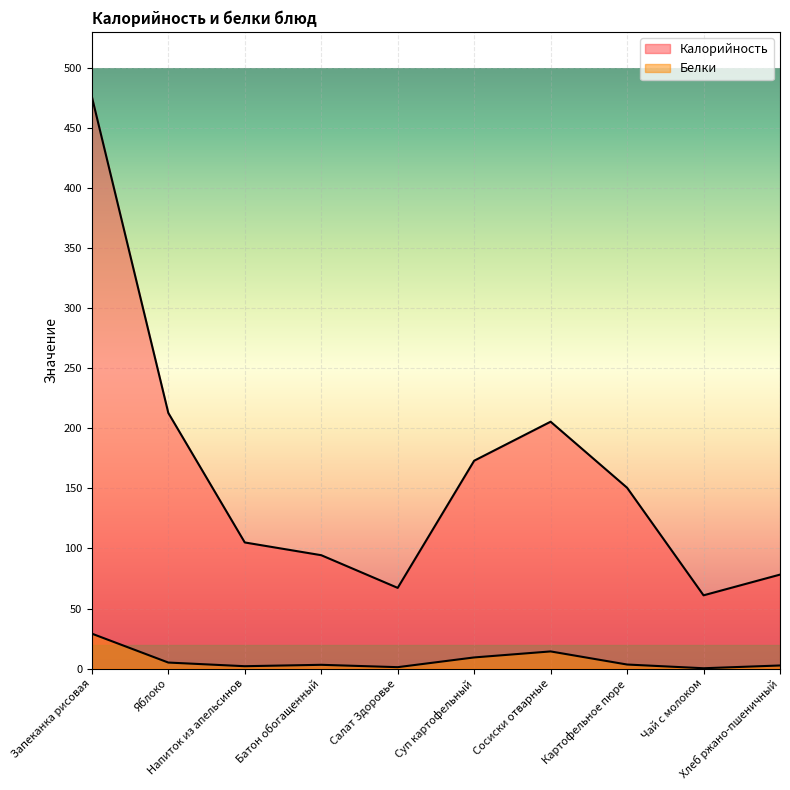

What position from the right is Яблоко?

9